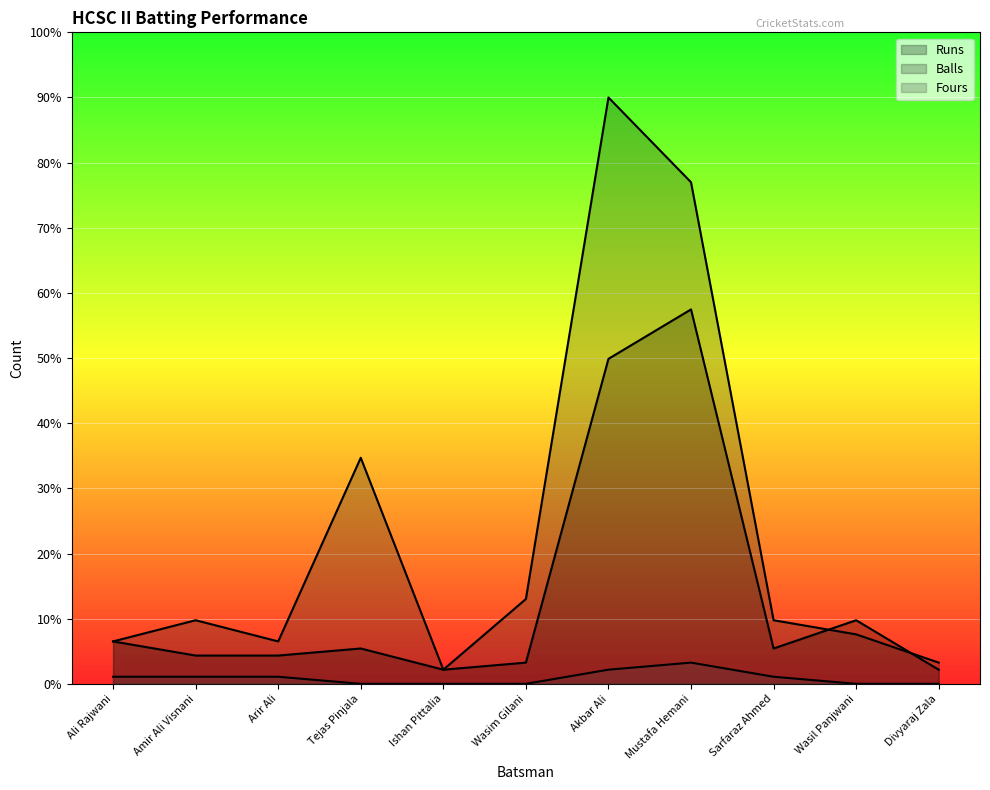

True or false: Balls and Fours cross at least once.

False